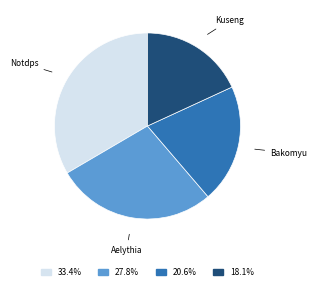

How many segments does this pie chart have?

4